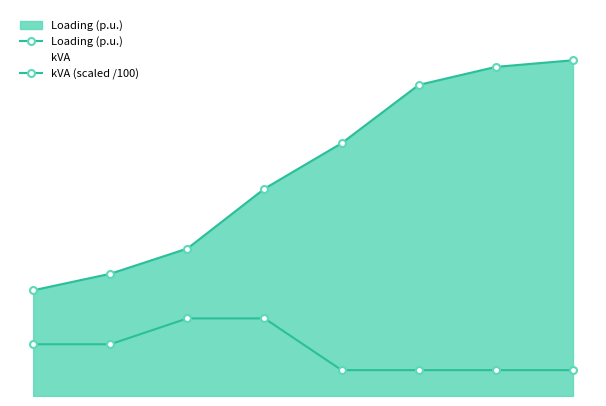

Does the chart have visible grid lines?

No